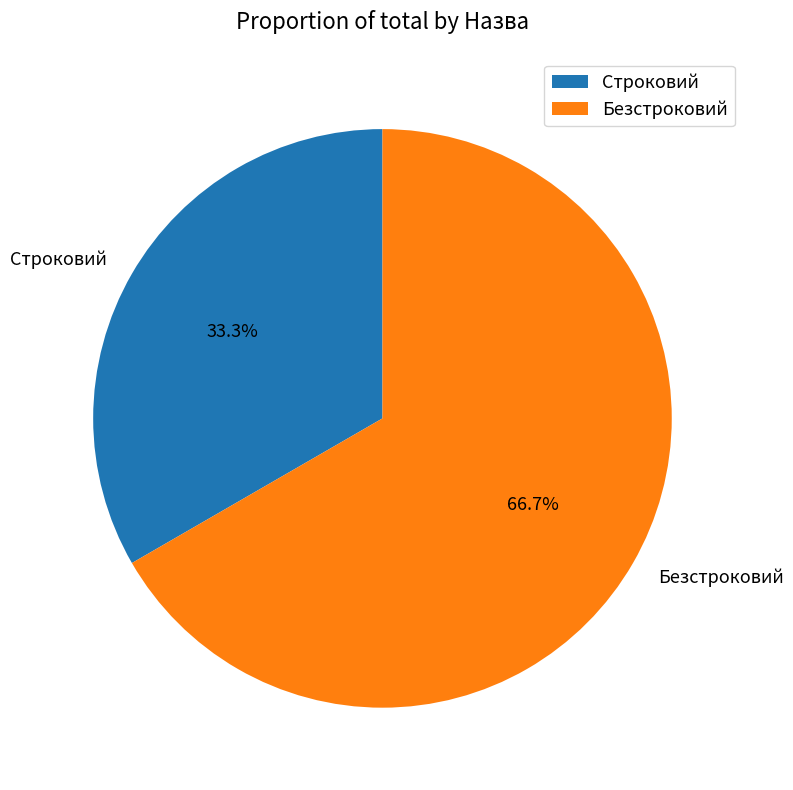

Which category accounts for the majority?

Безстроковий